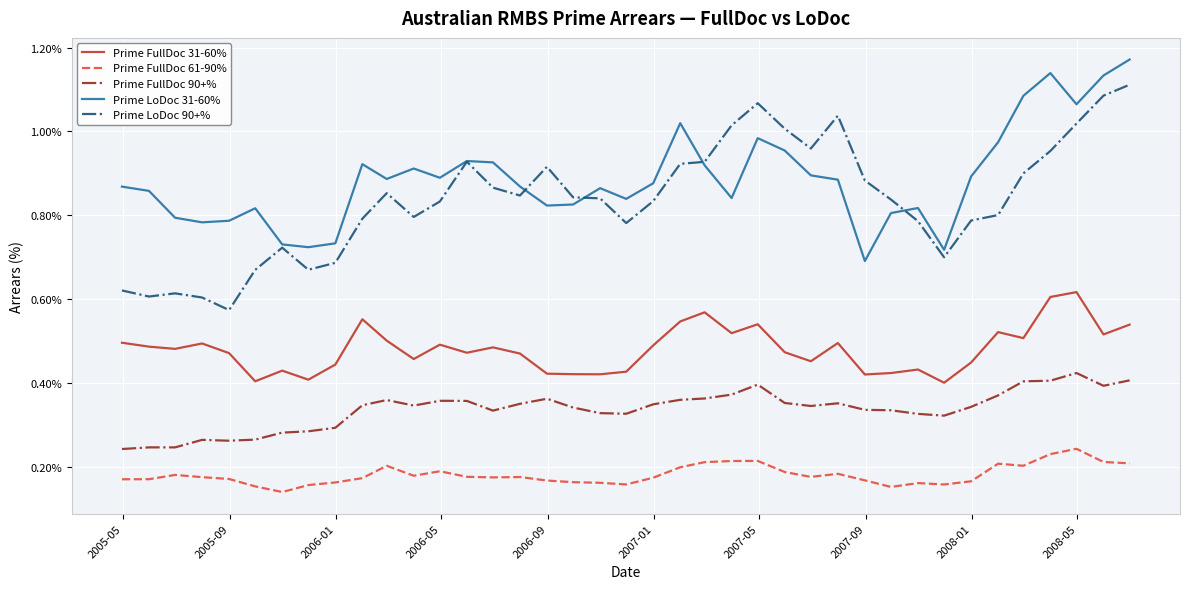

List the series in order of their peak value, highest first.

Prime LoDoc 31-60%, Prime LoDoc 90+%, Prime FullDoc 31-60%, Prime FullDoc 90+%, Prime FullDoc 61-90%